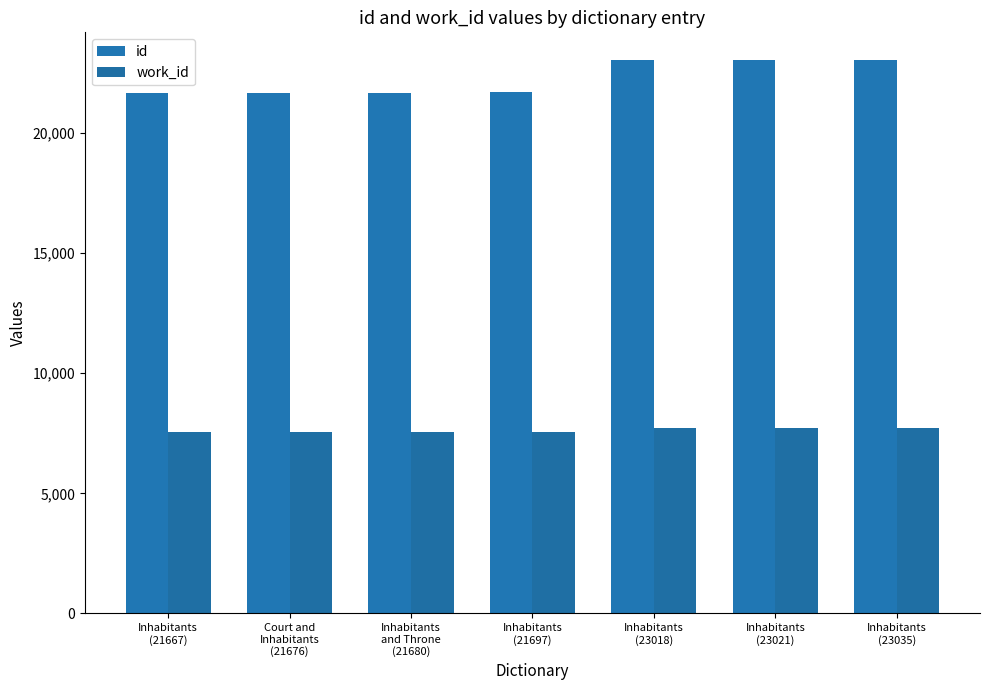

How many groups of bars are there?

7